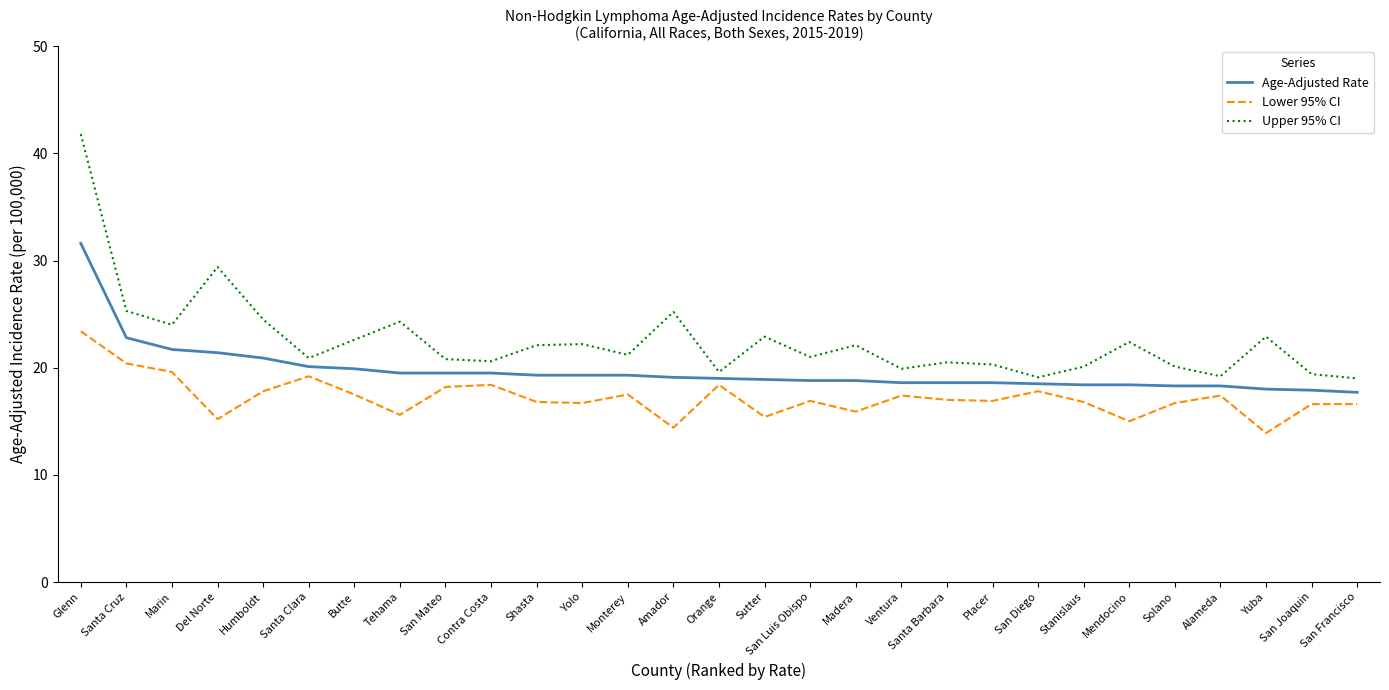

The value of Age-Adjusted Rate at Santa Cruz is 22.8. True or false?

True